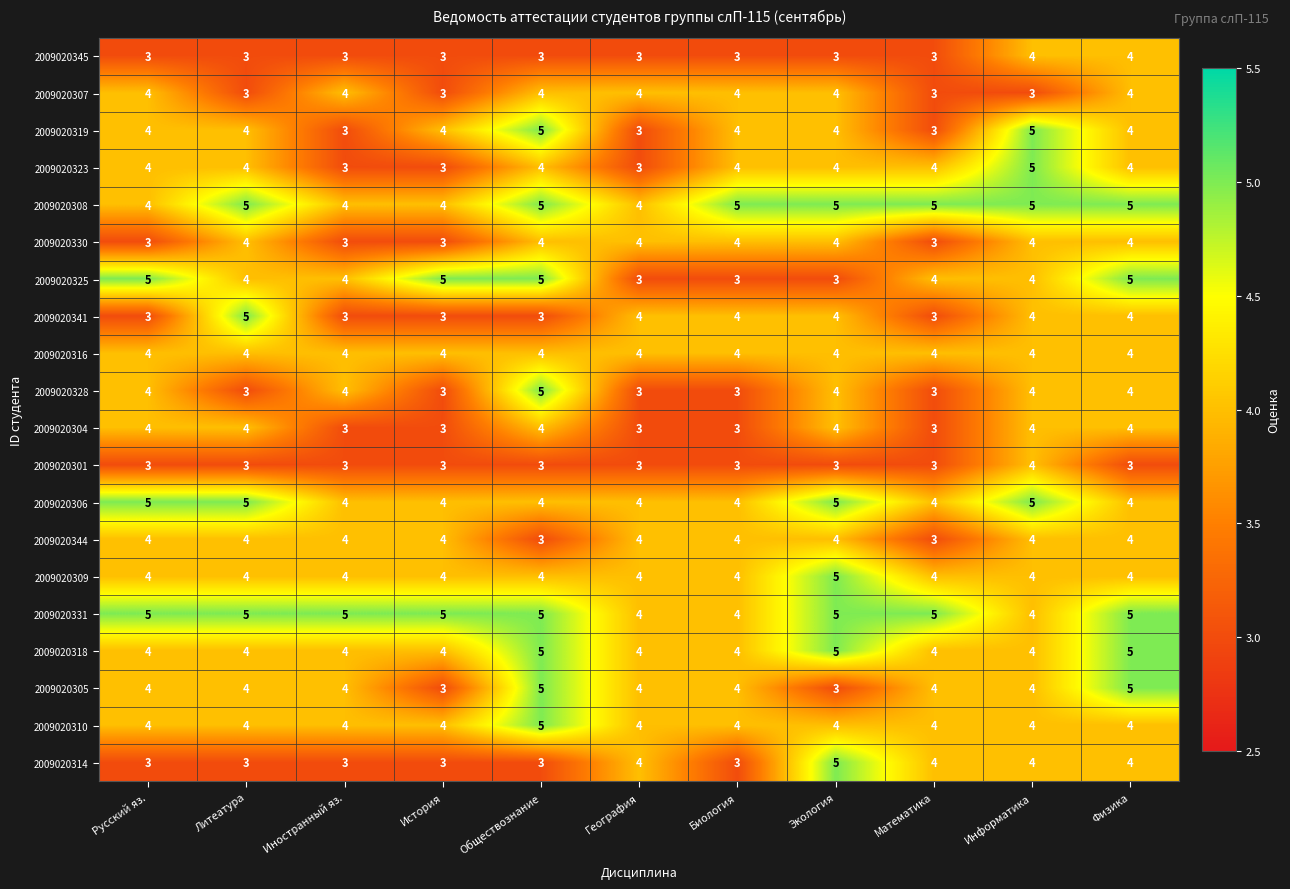

What is the maximum value shown in the chart?

5